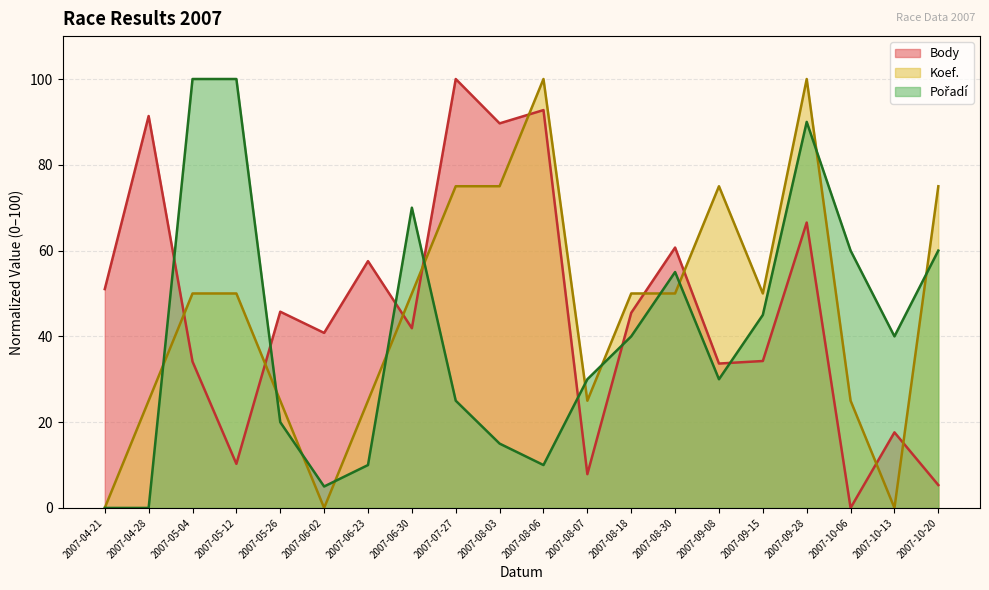

Which category has the highest value in the Koef. series?

2007-08-06